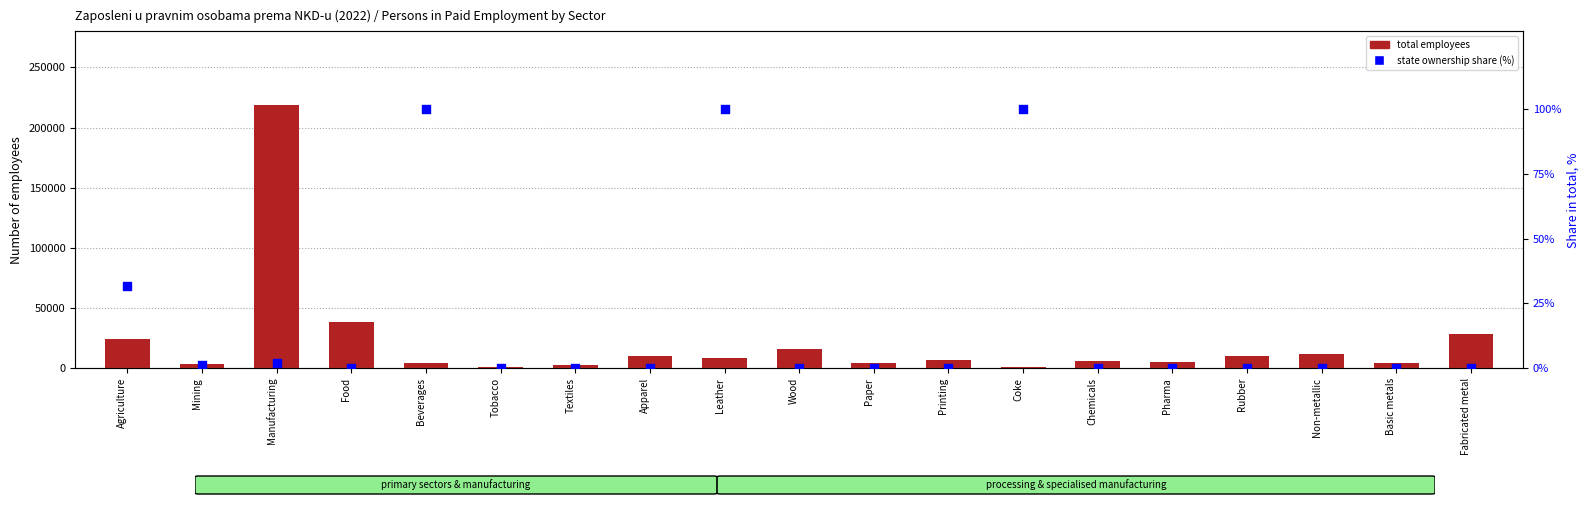

At which category is the sum across all series the highest?

Manufacturing